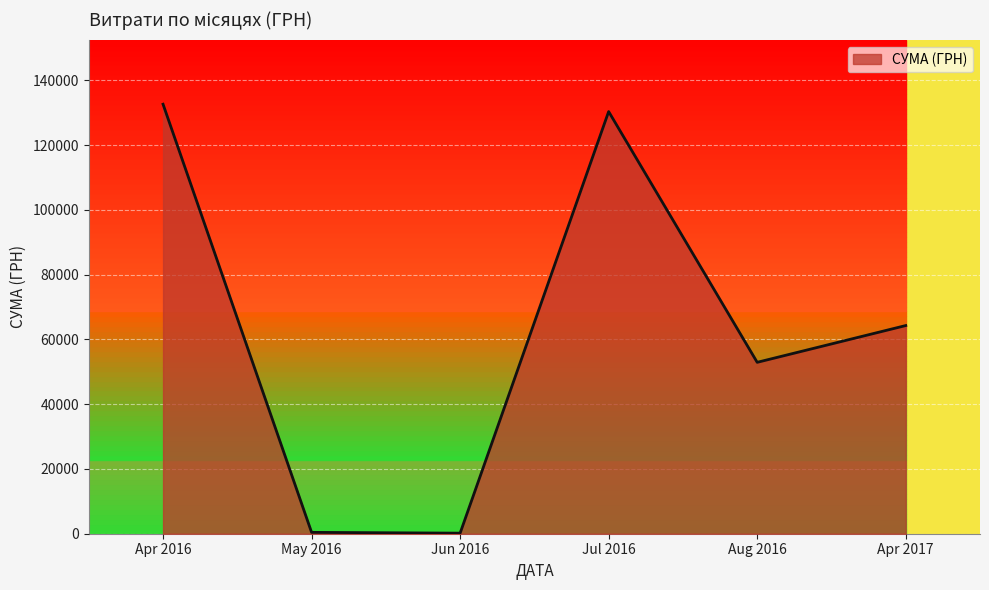

What is the minimum value shown in the chart?

176.0